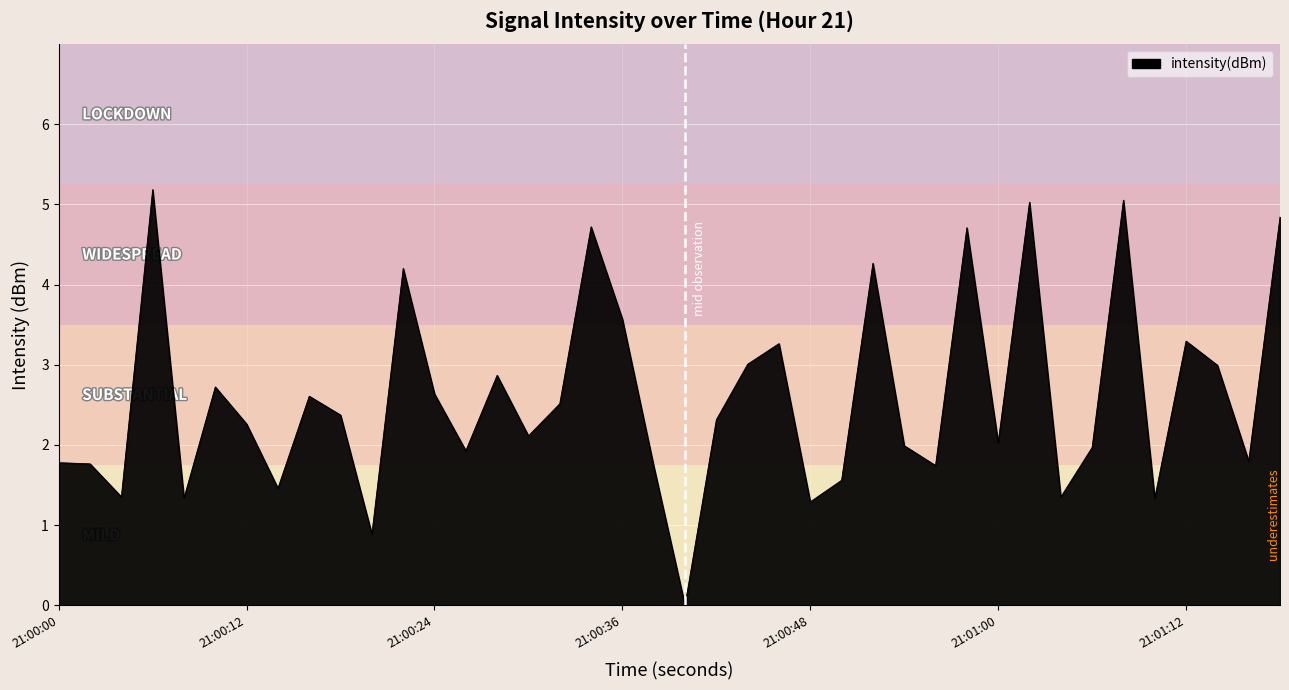

Does the chart display data point markers on the line(s)?

No